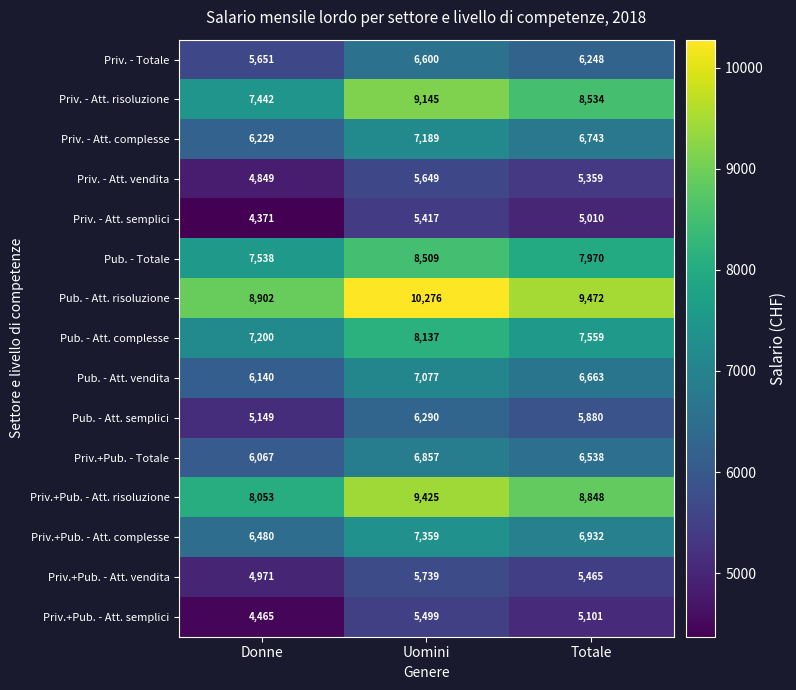

What is the spread (max minus min) of values at Uomini?

4859